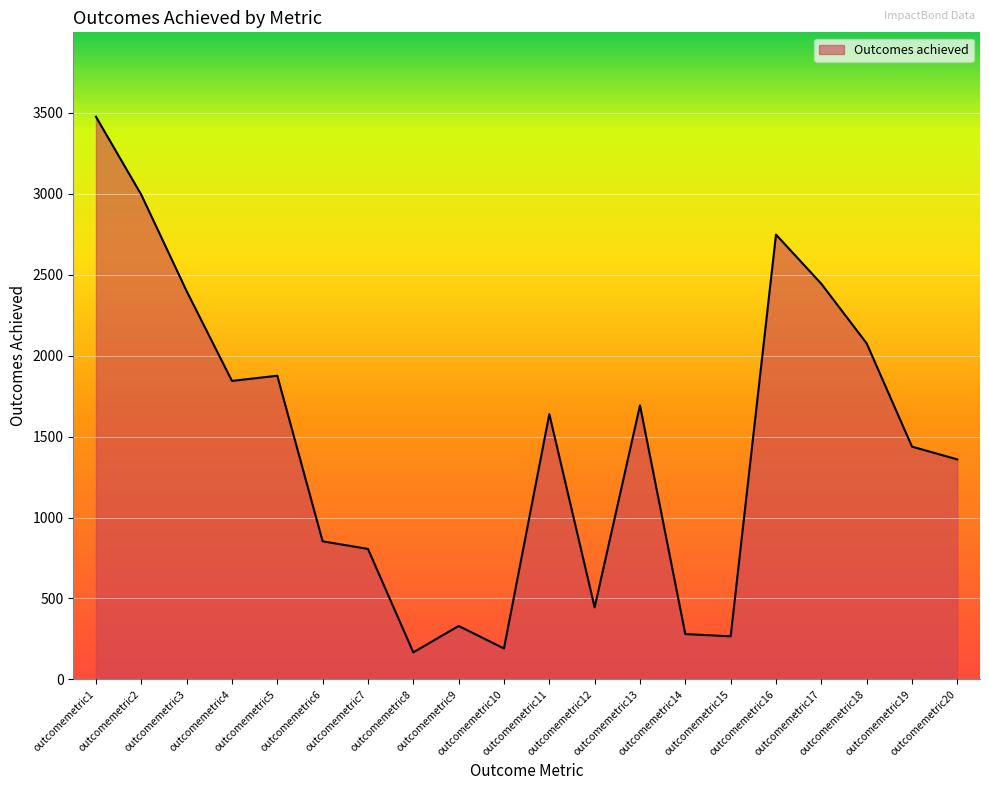

Where is the first local maximum?

outcomemetric5